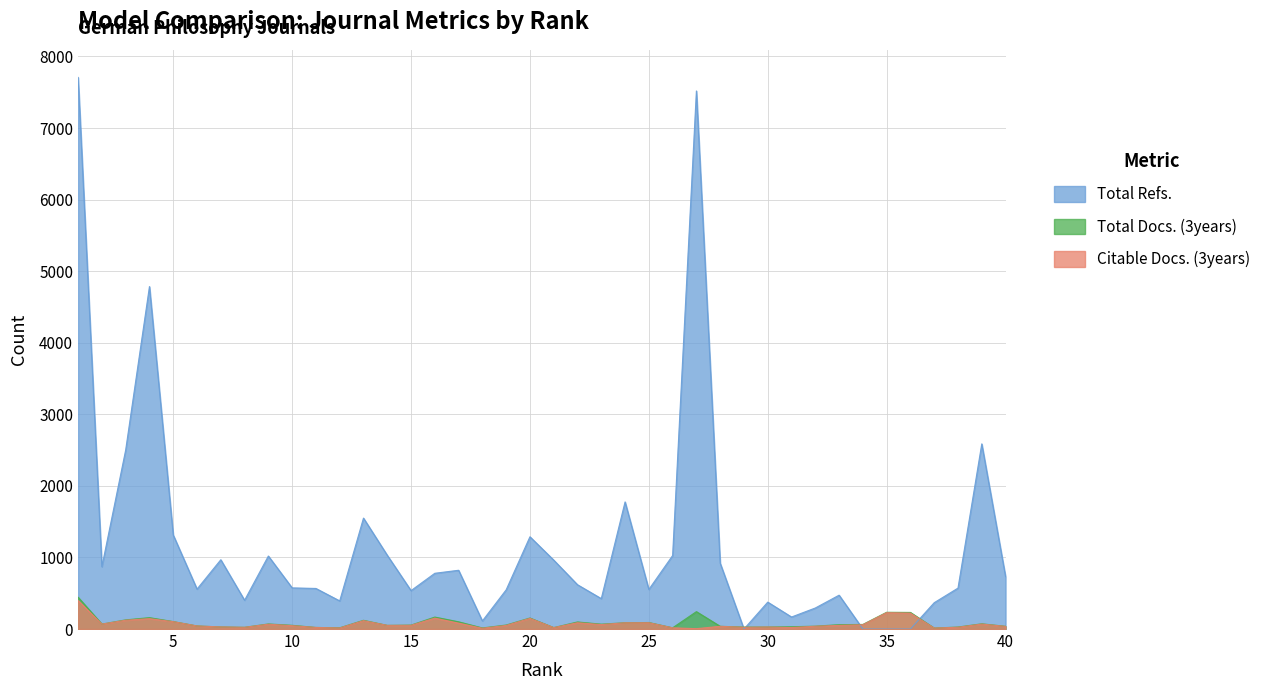

At which label is Total Refs. closest to 3853?

4